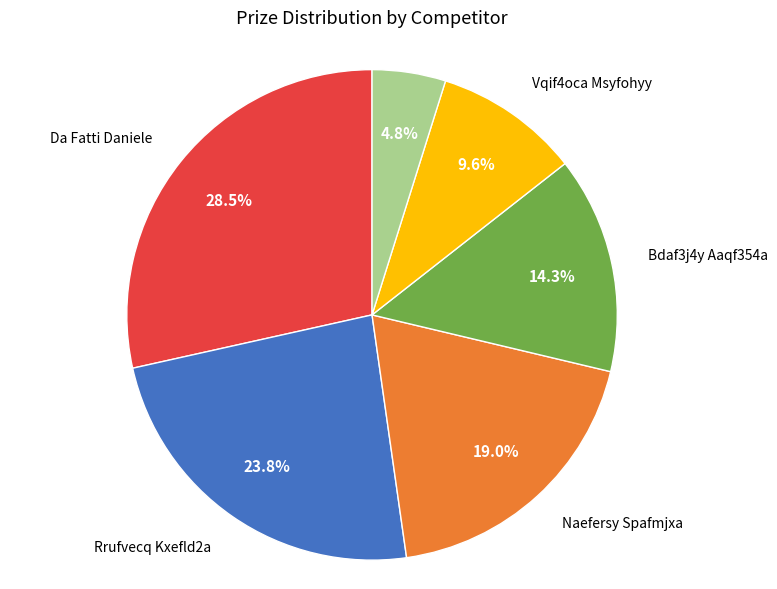

Is there any slice that represents more than half of the pie?

No